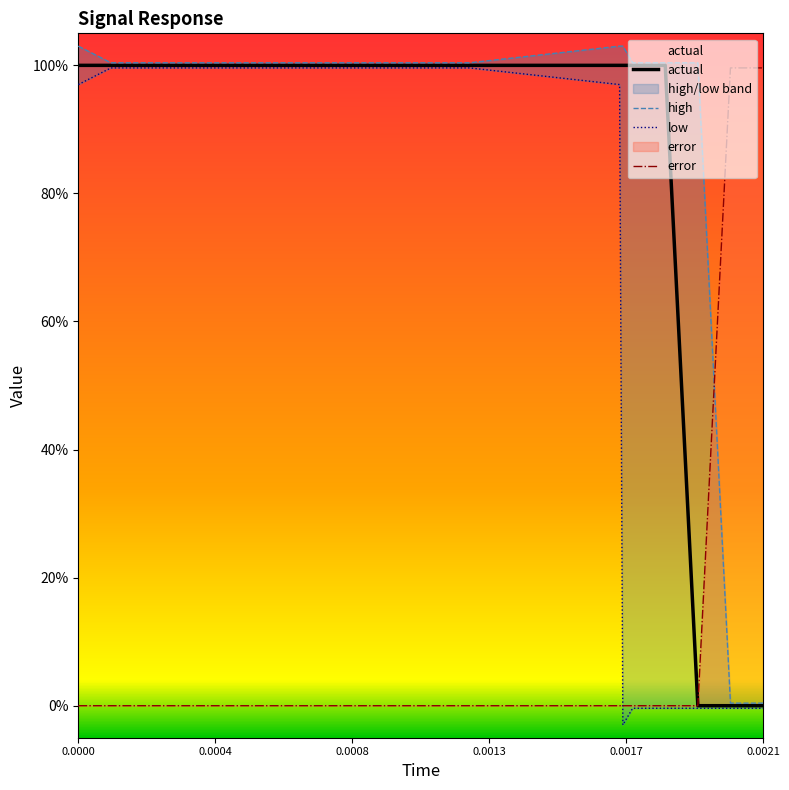

The low series shows -0.0 at 16. True or false?

False